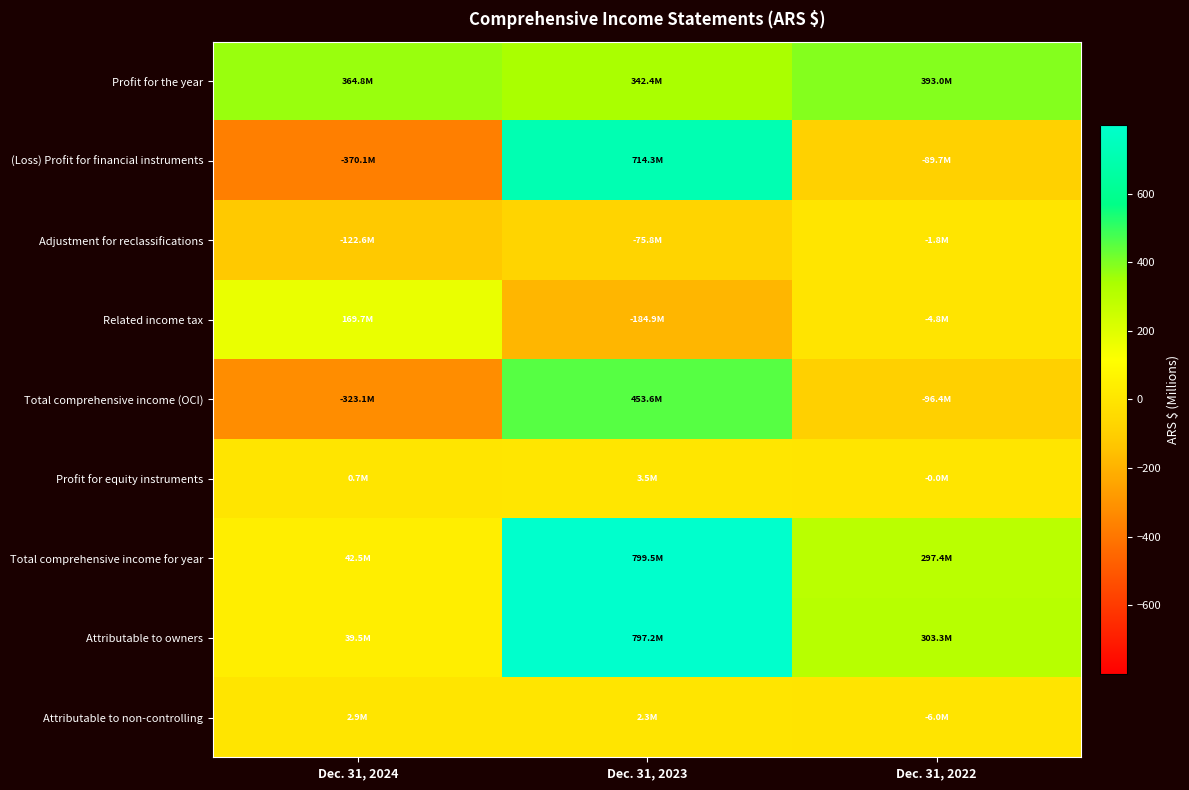

What is the total value across all series at Dec. 31, 2022?

795.0